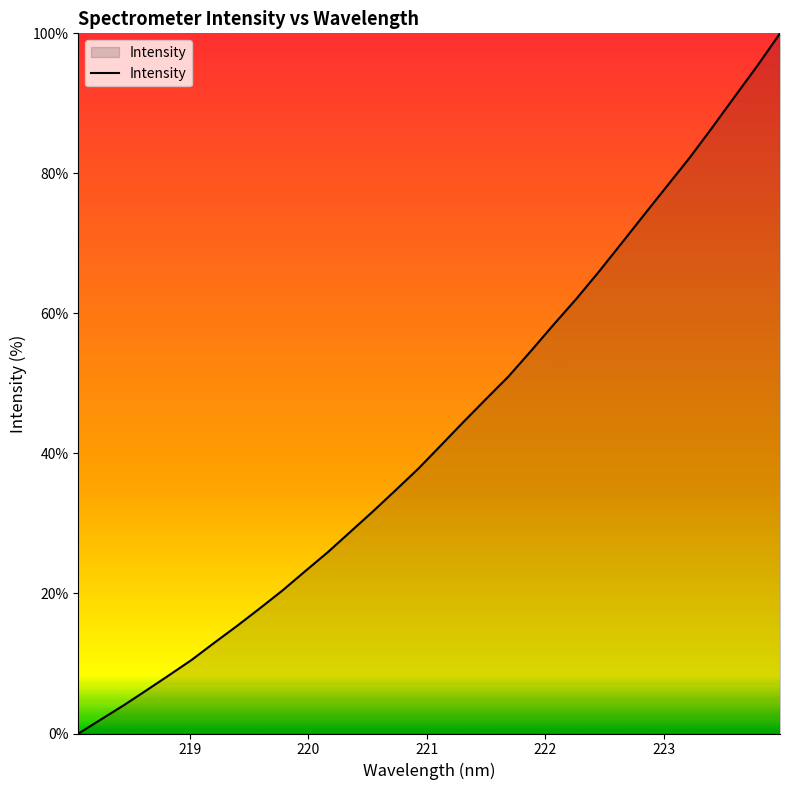

What is the greatest value displayed?

100.0